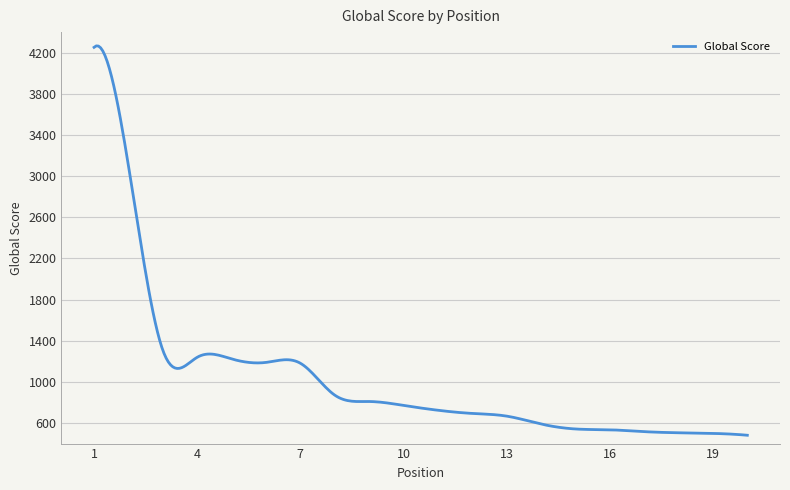

What is the difference between the maximum and minimum values?

3785.2